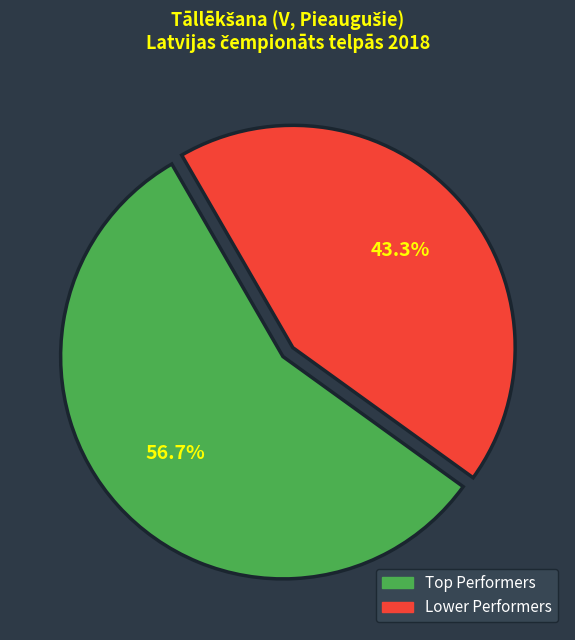

Count the number of slices in the pie.

2